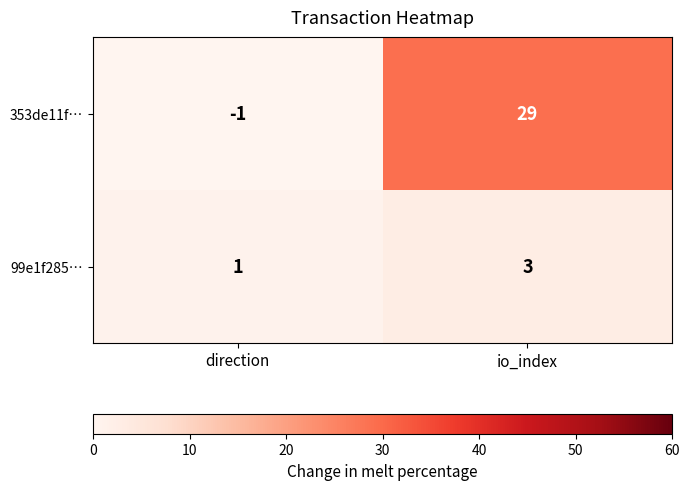

Reading right to left, list all the values displayed in this chart.

353de11f…: 29	-1
99e1f285…: 3	1